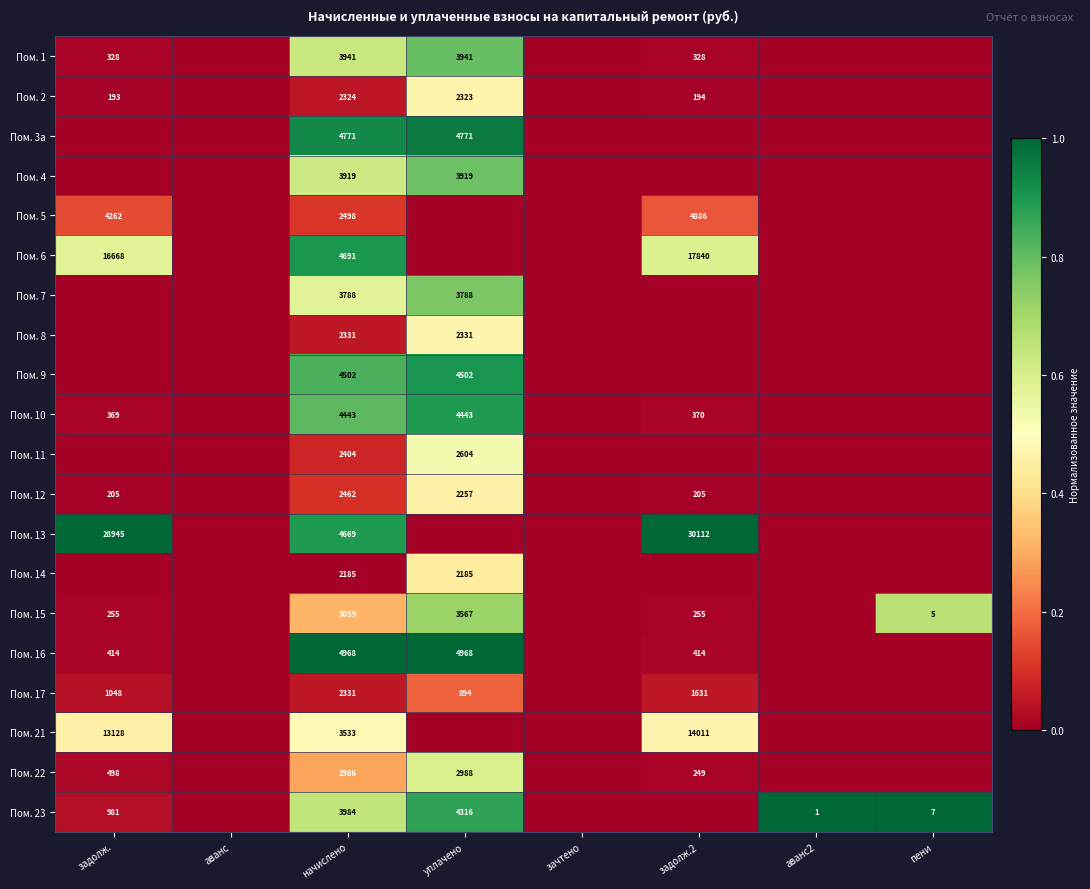

How many distinct data groups are displayed?

20